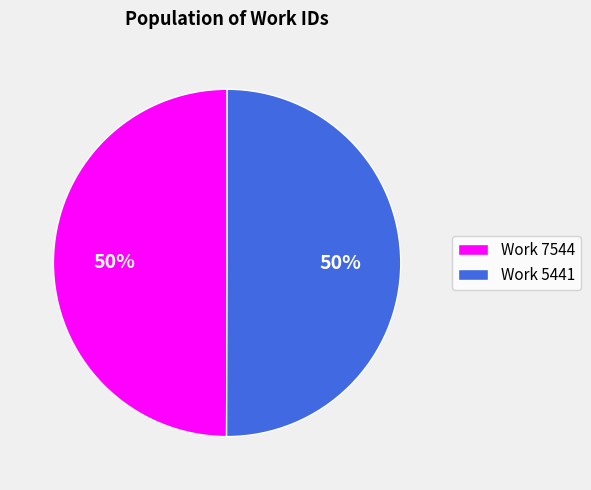

To the nearest percent, what portion does Work 5441 represent?

50%